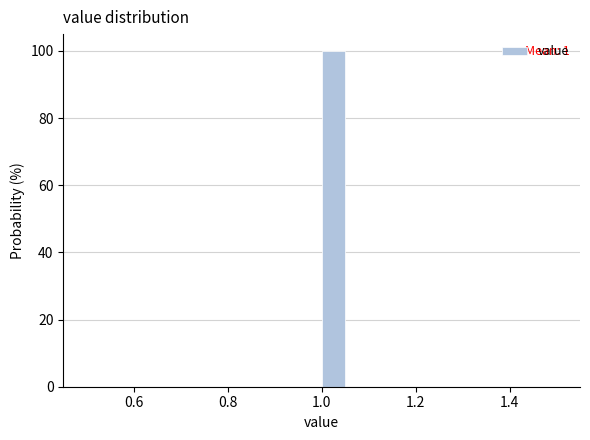

Around what value on the x-axis is the tallest bar? Give the approximate position of its centre, as read against the axis.

1.02